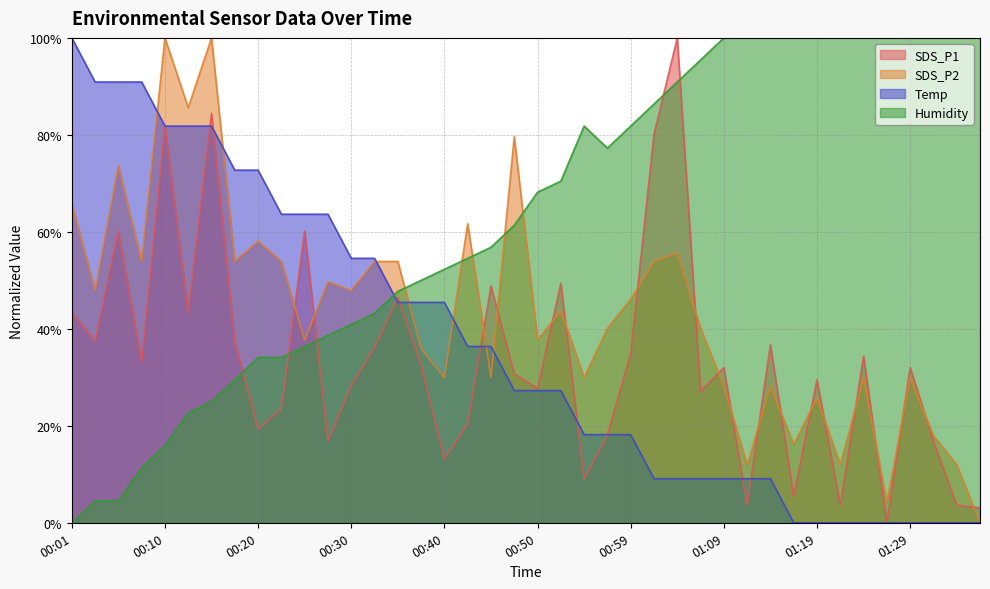

Does the chart display data point markers on the line(s)?

No